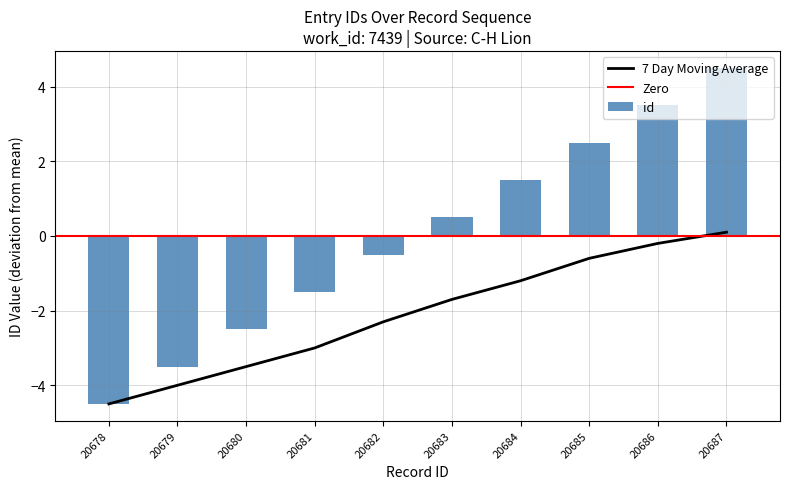

Rank the series by their average value, from highest to lowest.

id, 7 Day Moving Average